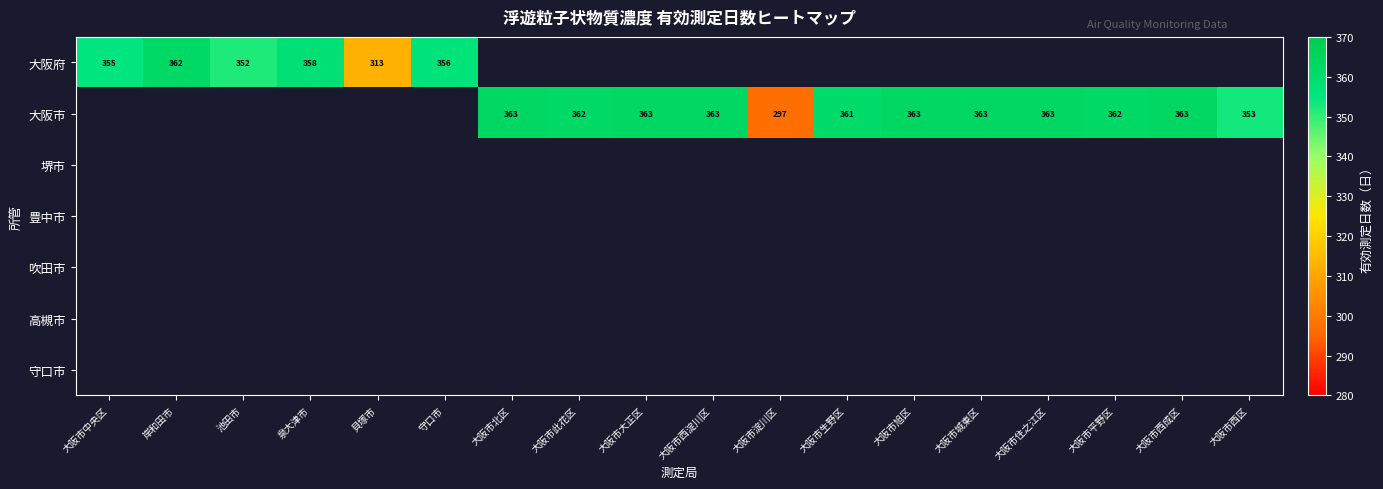

True or false: 大阪市 has a value of 571 at 大阪市西区.

False